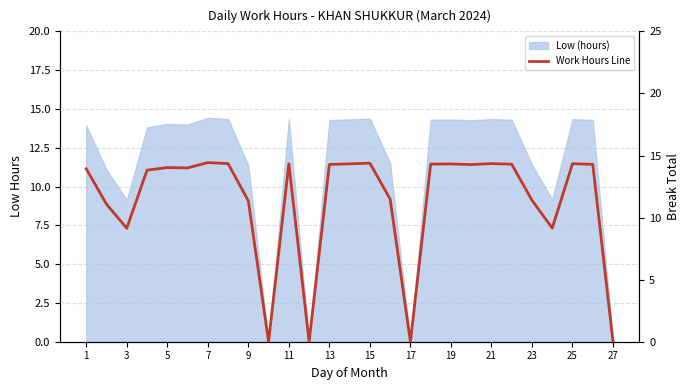

The chart shows a value of 4.7 at 7. True or false?

False